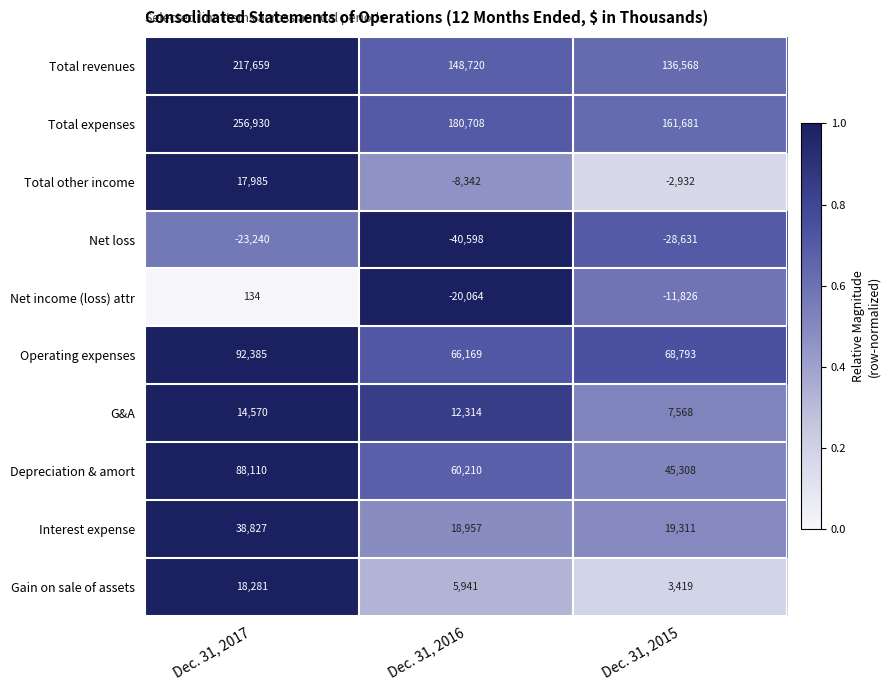

Reading left to right, list all the values displayed in this chart.

Total revenues: Dec. 31, 2017=217659	Dec. 31, 2016=148720	Dec. 31, 2015=136568
Total expenses: Dec. 31, 2017=256930	Dec. 31, 2016=180708	Dec. 31, 2015=161681
Total other income: Dec. 31, 2017=17985	Dec. 31, 2016=-8342	Dec. 31, 2015=-2932
Net loss: Dec. 31, 2017=-23240	Dec. 31, 2016=-40598	Dec. 31, 2015=-28631
Net income (loss) attr: Dec. 31, 2017=134	Dec. 31, 2016=-20064	Dec. 31, 2015=-11826
Operating expenses: Dec. 31, 2017=92385	Dec. 31, 2016=66169	Dec. 31, 2015=68793
G&A: Dec. 31, 2017=14570	Dec. 31, 2016=12314	Dec. 31, 2015=7568
Depreciation & amort: Dec. 31, 2017=88110	Dec. 31, 2016=60210	Dec. 31, 2015=45308
Interest expense: Dec. 31, 2017=38827	Dec. 31, 2016=18957	Dec. 31, 2015=19311
Gain on sale of assets: Dec. 31, 2017=18281	Dec. 31, 2016=5941	Dec. 31, 2015=3419